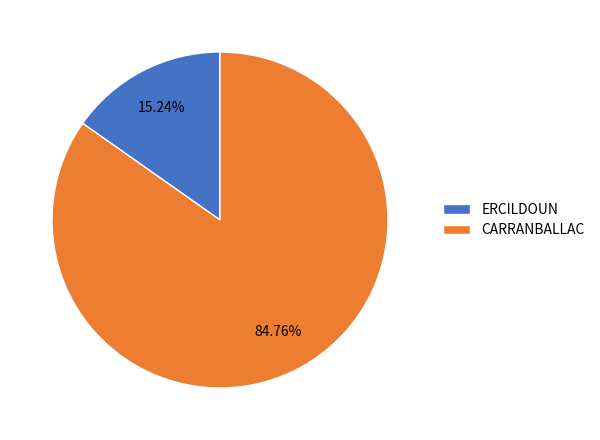

Is the sum of ERCILDOUN and CARRANBALLAC greater than half?

Yes